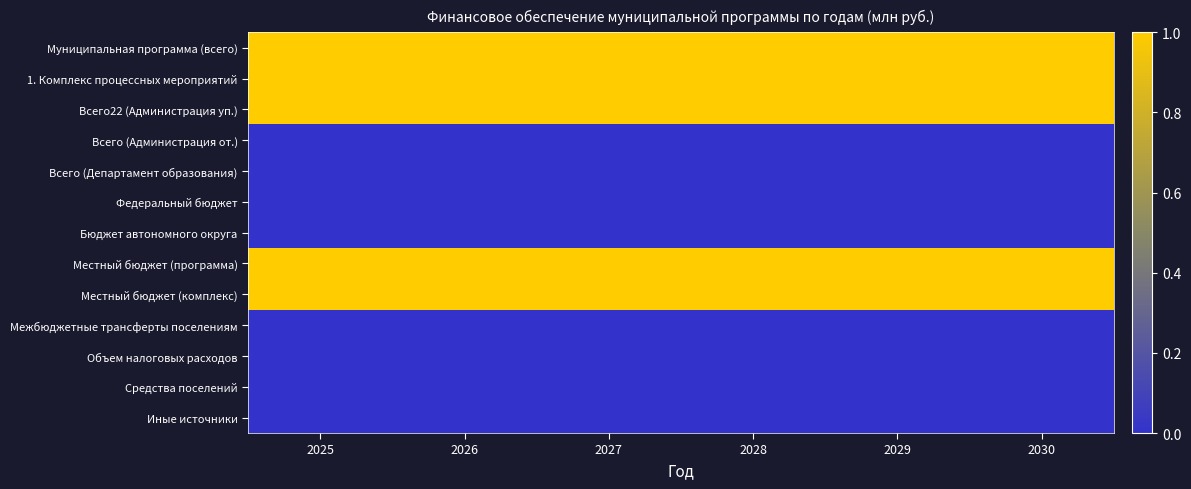

At how many categories does at least one series exceed 0?

6